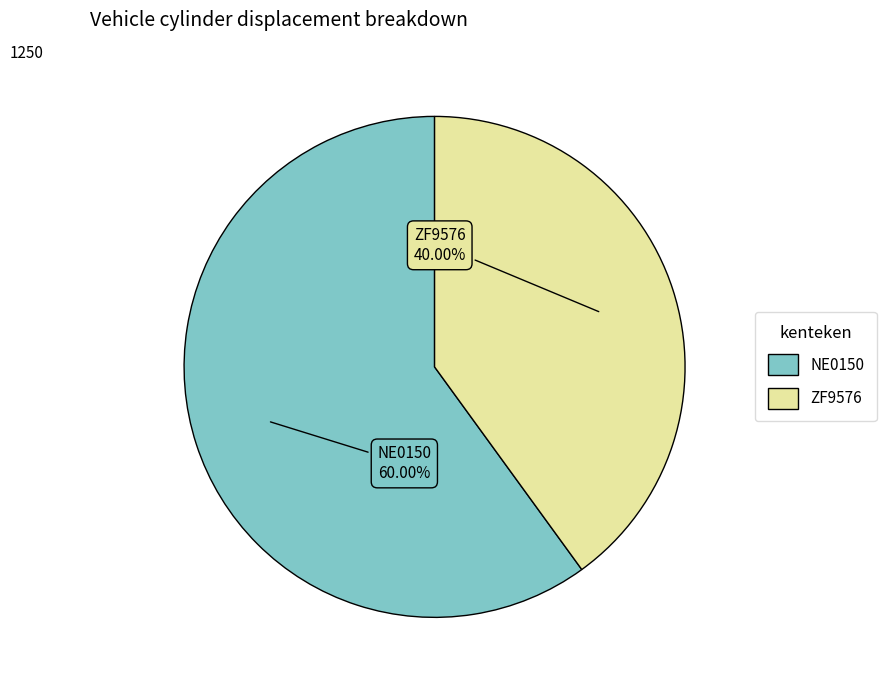

Count the number of slices in the pie.

2